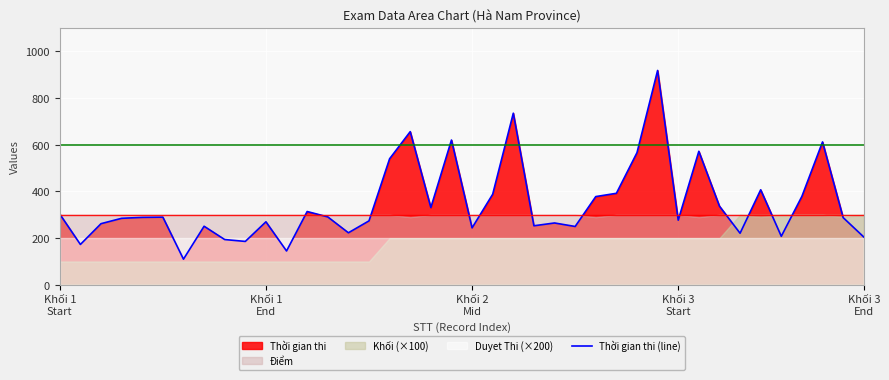

How many interior local valleys (lower than both neighbors) does the data have?

12